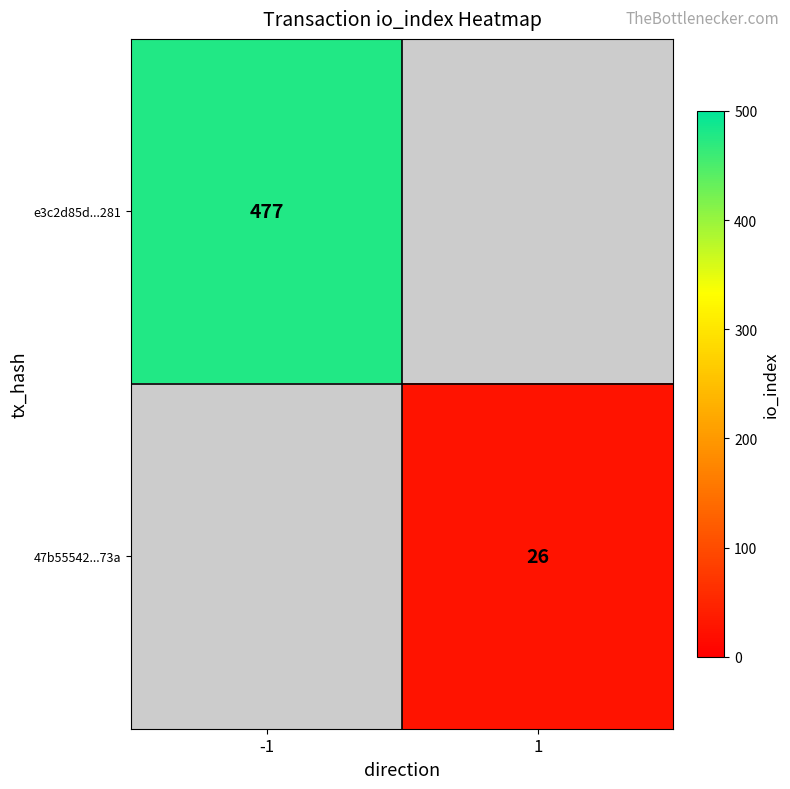

The value of 47b55542...73a at 1 is 37. True or false?

False